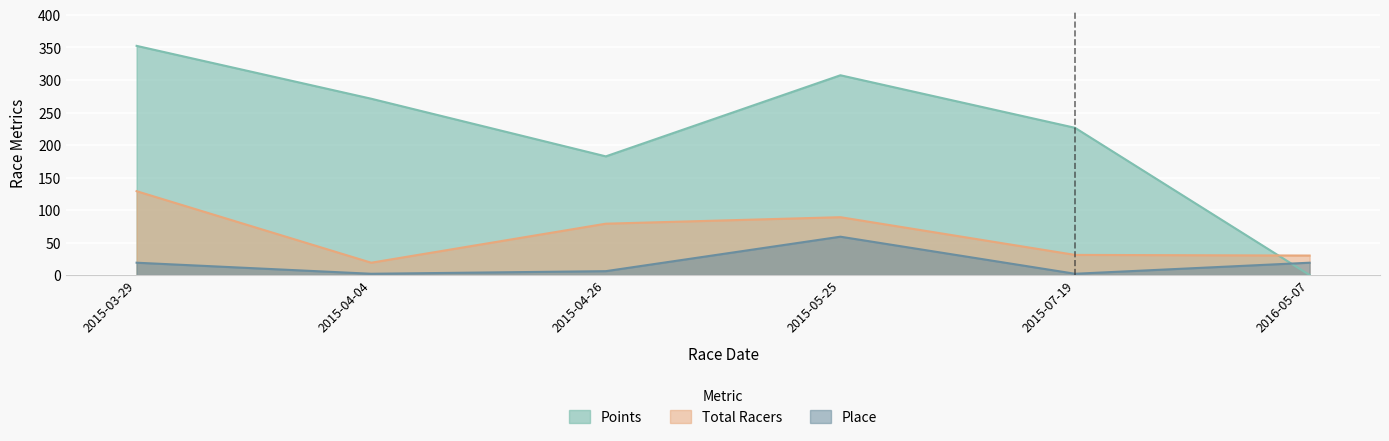

What is the difference between the highest and lowest values at 2015-04-26?

176.5